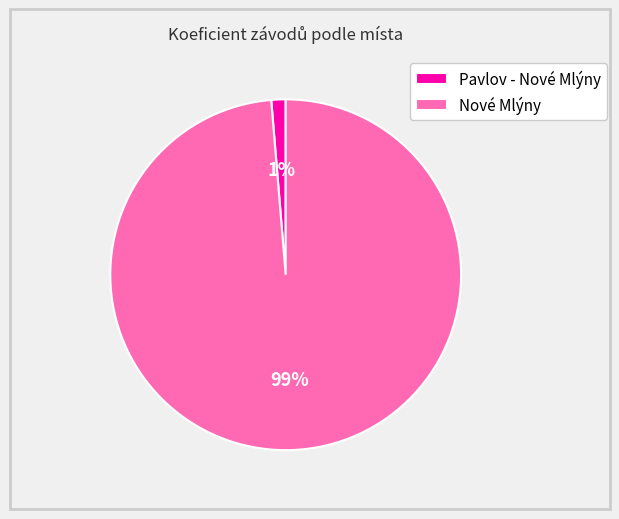

How many slices are in this pie chart?

2